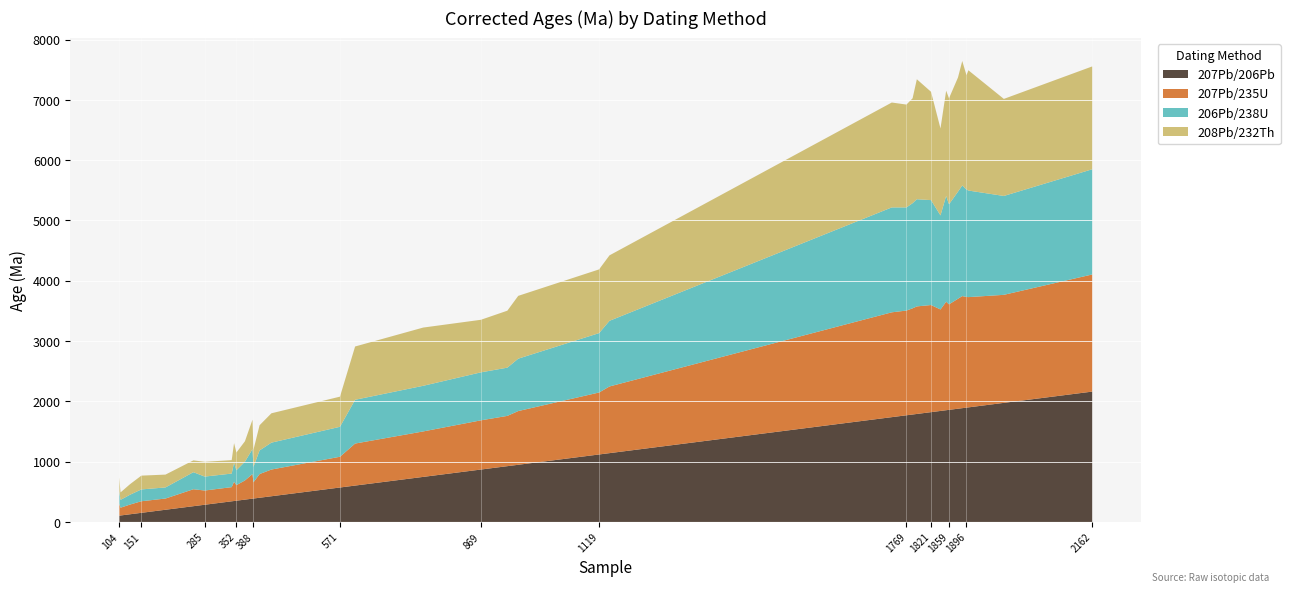

The value of 207Pb/206Pb at 1769 is 1769. True or false?

True